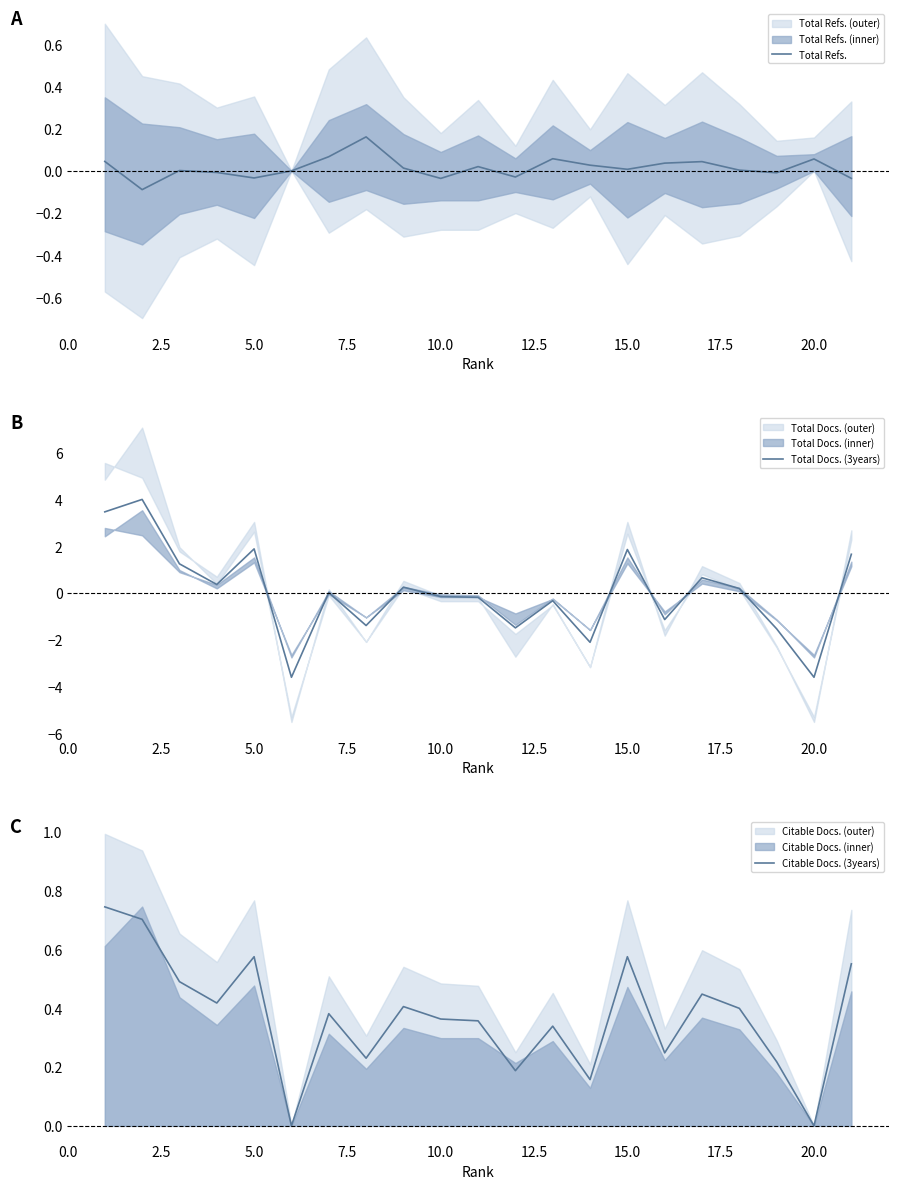

What is the maximum value for Total Docs. (3years)?

4.0